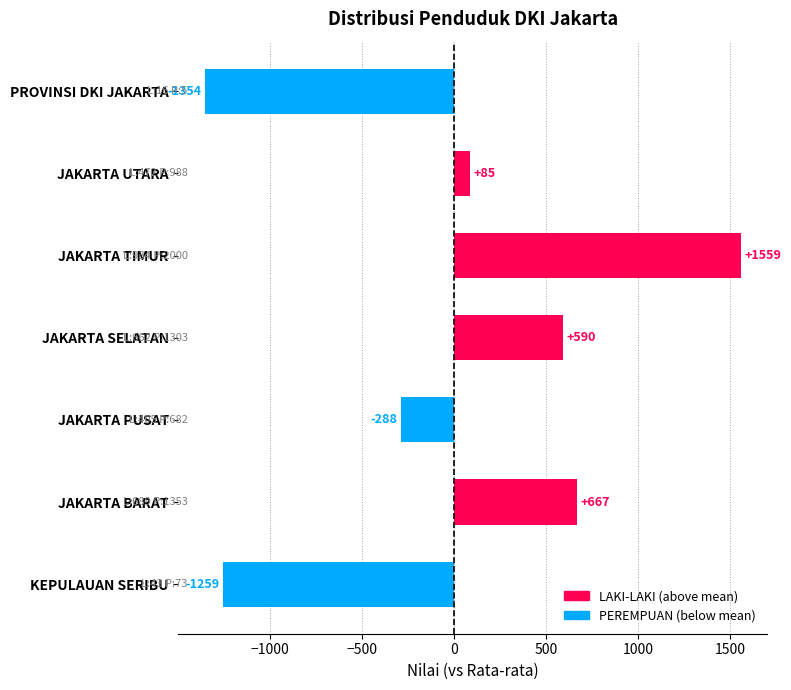

Rank the categories by value from highest to lowest.

JAKARTA TIMUR, JAKARTA BARAT, JAKARTA SELATAN, JAKARTA UTARA, JAKARTA PUSAT, KEPULAUAN SERIBU, PROVINSI DKI JAKARTA